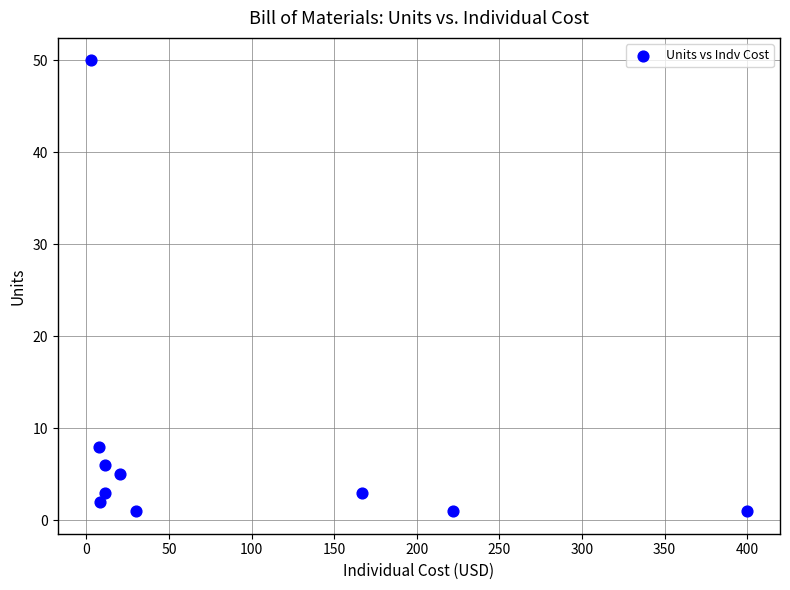

What Y value in the scatter plot is closest to 25?

8